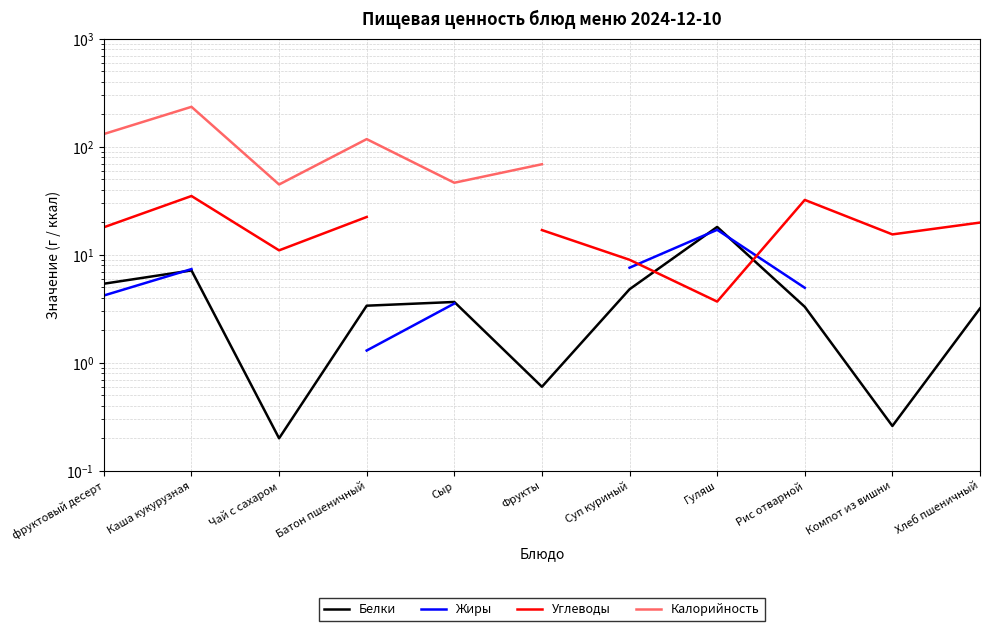

The value of Калорийность at Фрукты is 121.5. True or false?

False